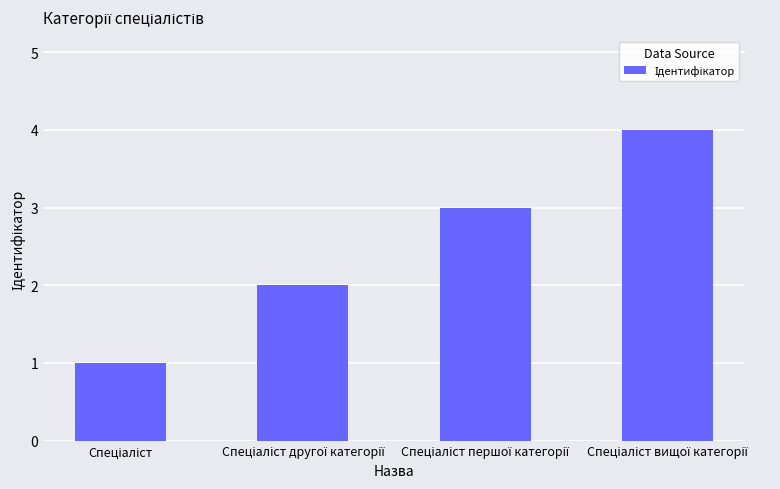

What is the difference between the maximum and second lowest values?

2